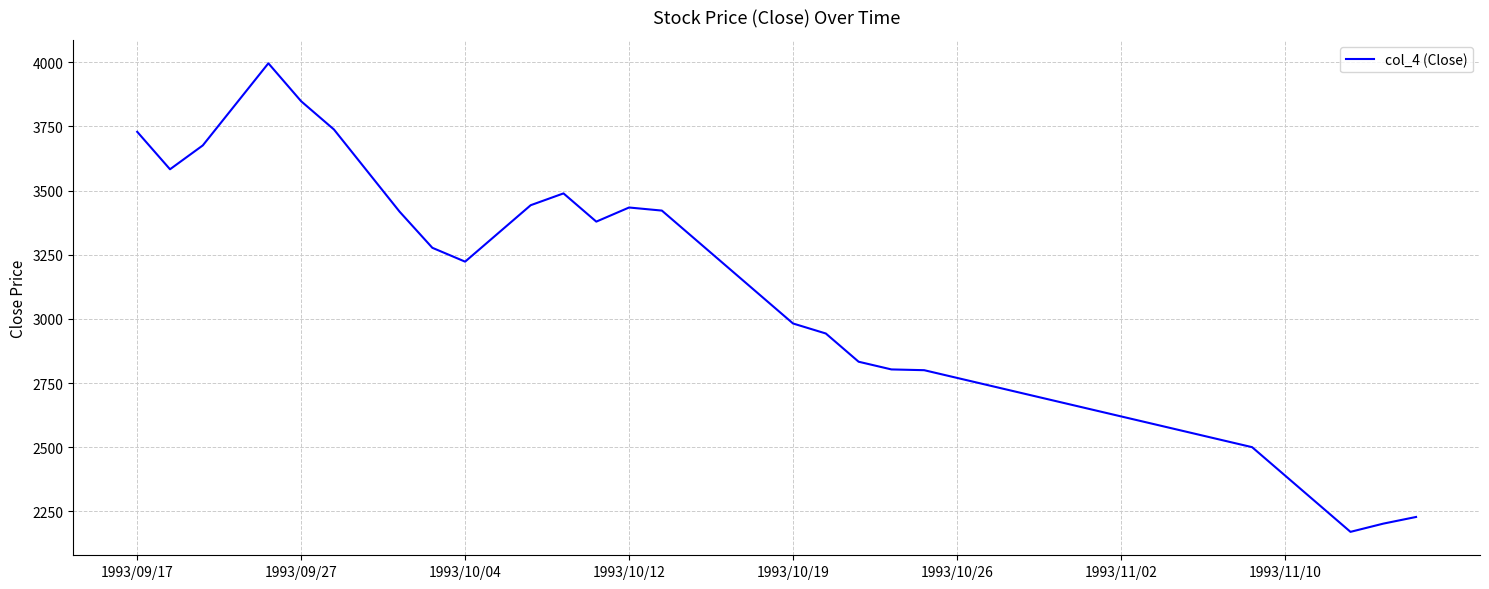

What is the difference between the maximum and minimum values?

1826